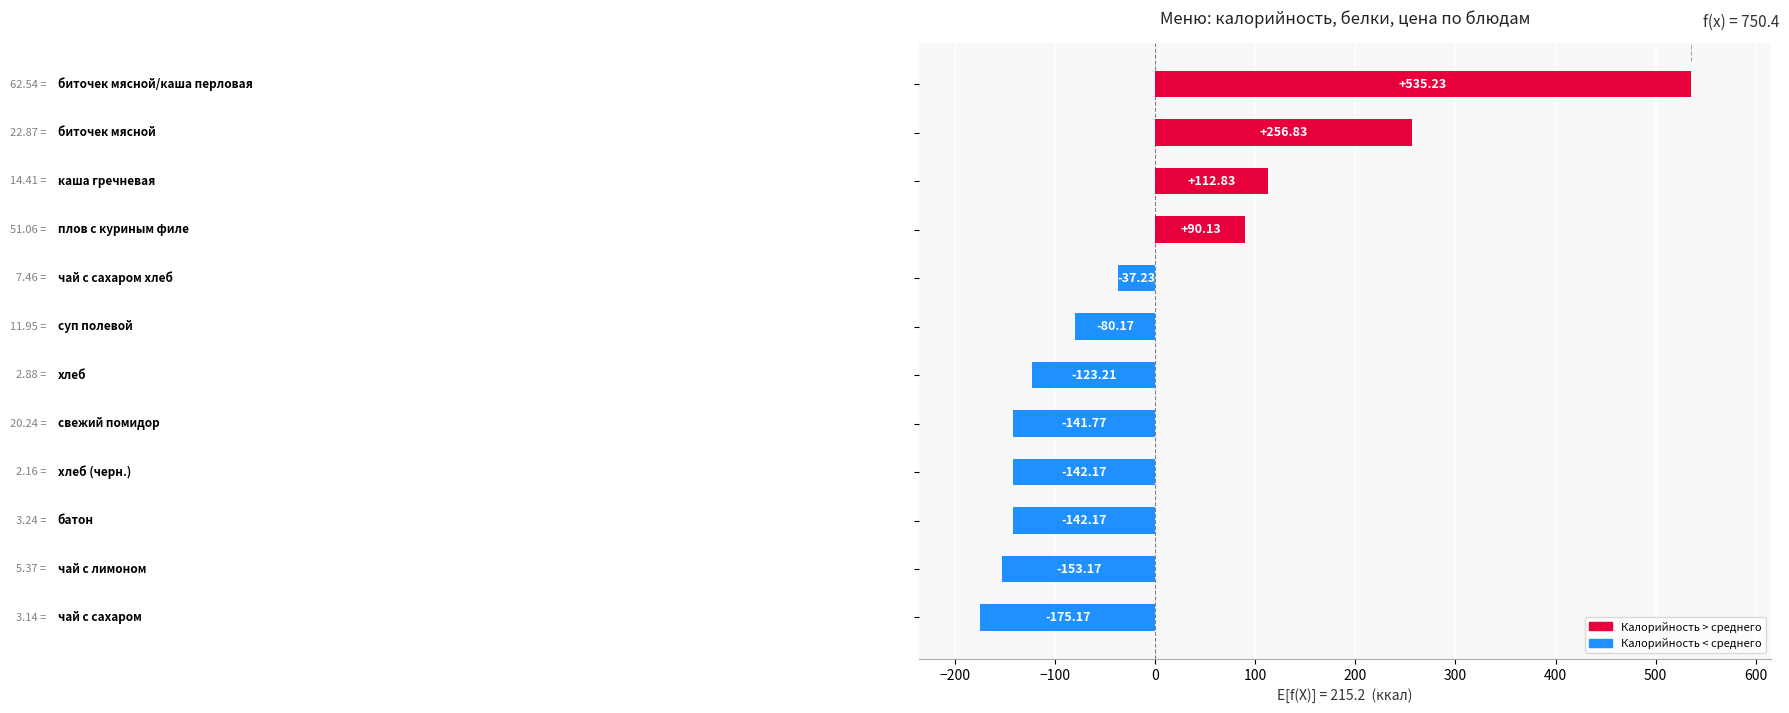

What is the difference between the maximum and second lowest values?

688.4